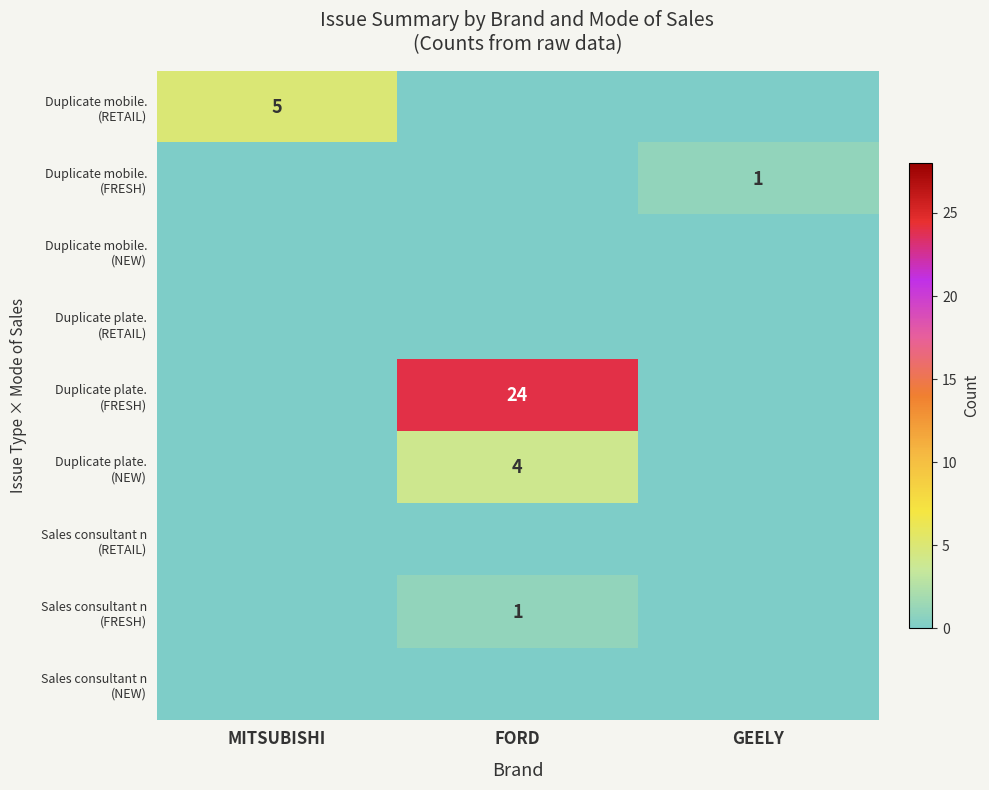

How many Duplicate mobile. (RETAIL) values are between 0 and 5?

3